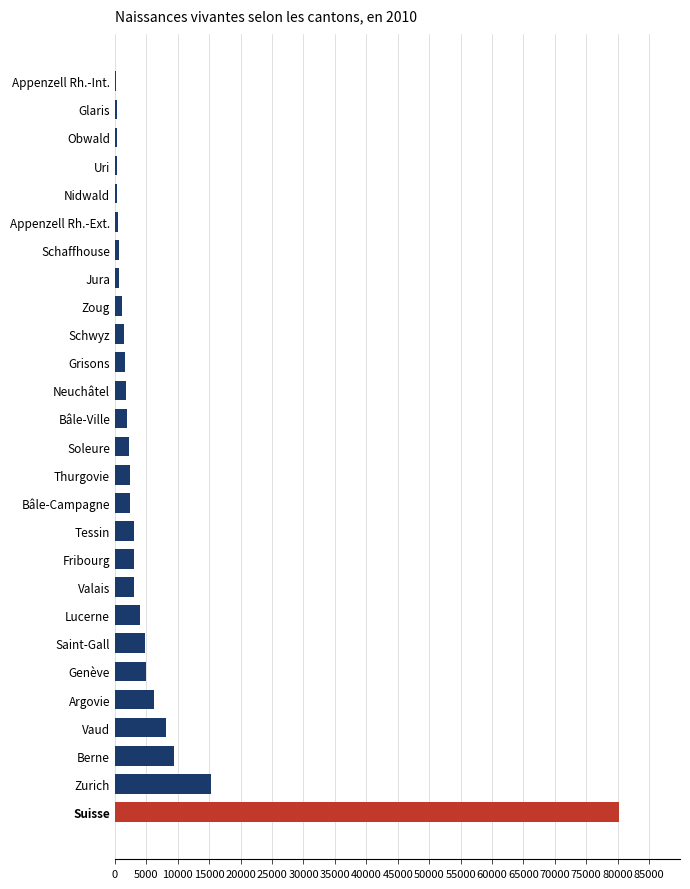

What is the average value?

5947